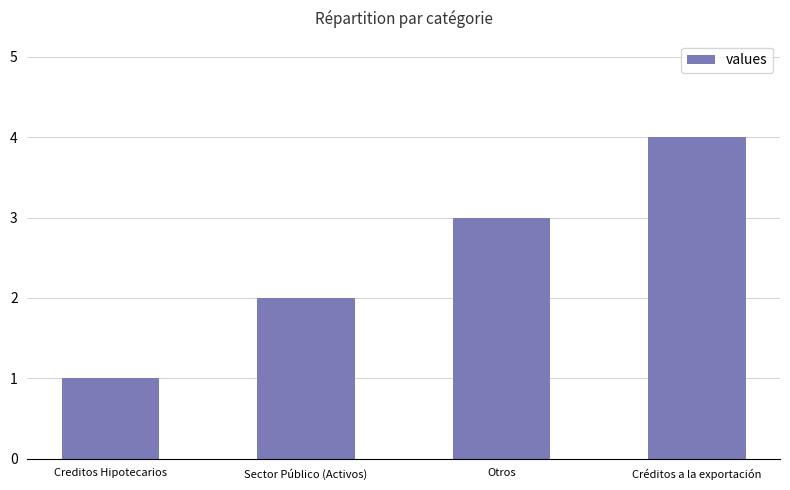

Reading left to right, list all the values displayed in this chart.

1	2	3	4